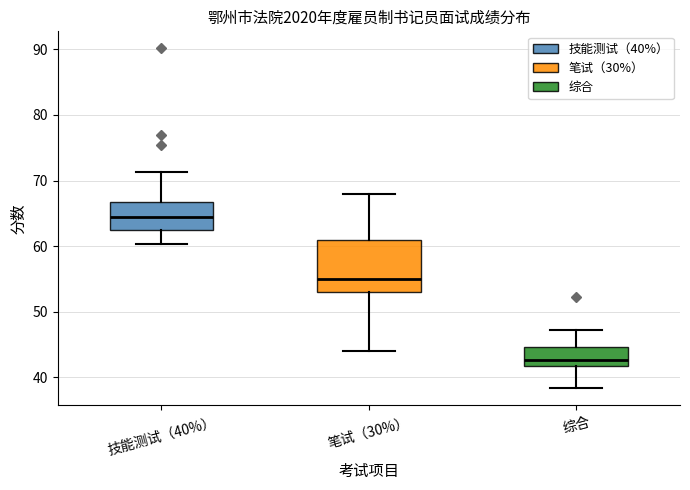

Reading left to right, transcribe this box plot: for each box, give where its median line is, the range the box spans, and where its two whiskers end, as read against the y-axis. The values are not printed on the chart, so give them approximately, as read against the axis.

技能测试（40%）: median 64, box 62 to 67, whiskers 60 to 71
笔试（30%）: median 55, box 53 to 61, whiskers 44 to 68
综合: median 43, box 42 to 45, whiskers 38 to 47